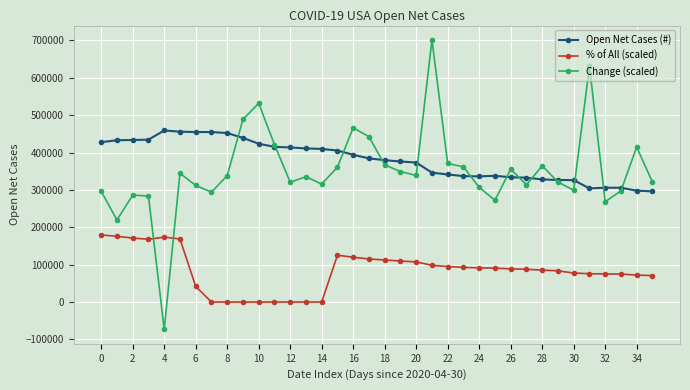

At how many categories does at least one series exceed 199755?

36